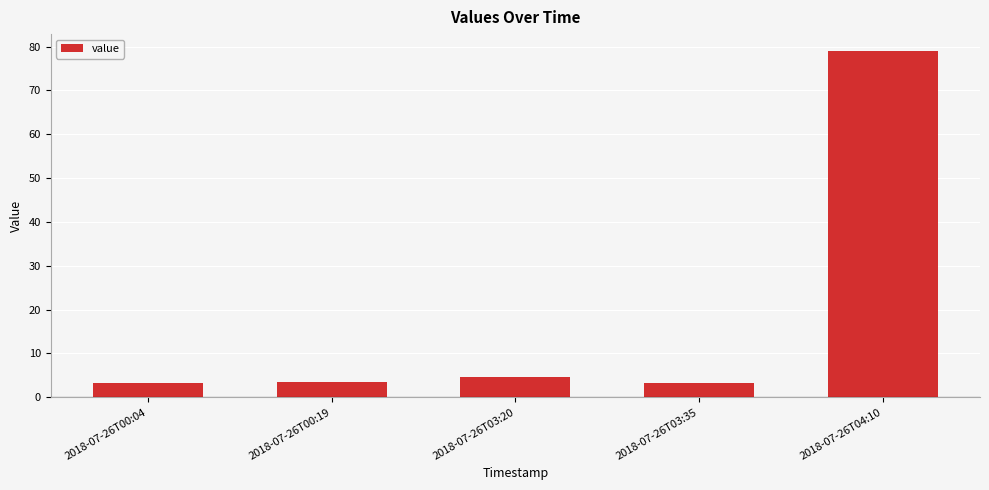

What is the minimum value shown in the chart?

3.3